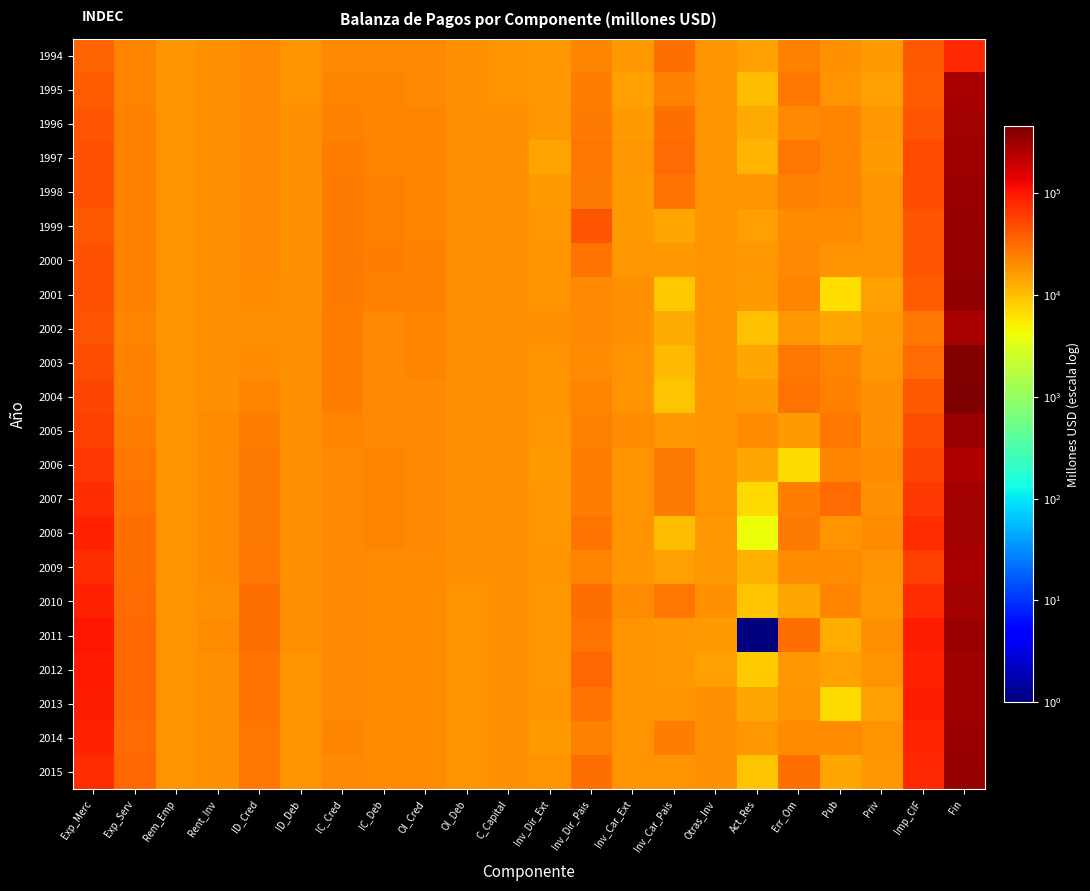

At which category does the chart reach its peak across all series?

Fin